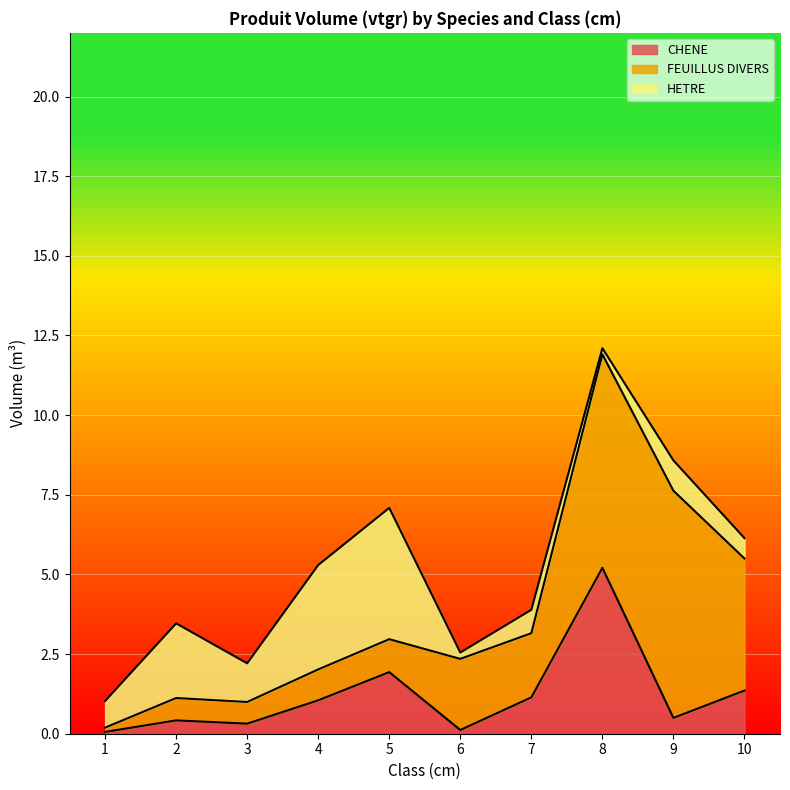

Rank the series by their average value, from lowest to highest.

CHENE, HETRE, FEUILLUS DIVERS